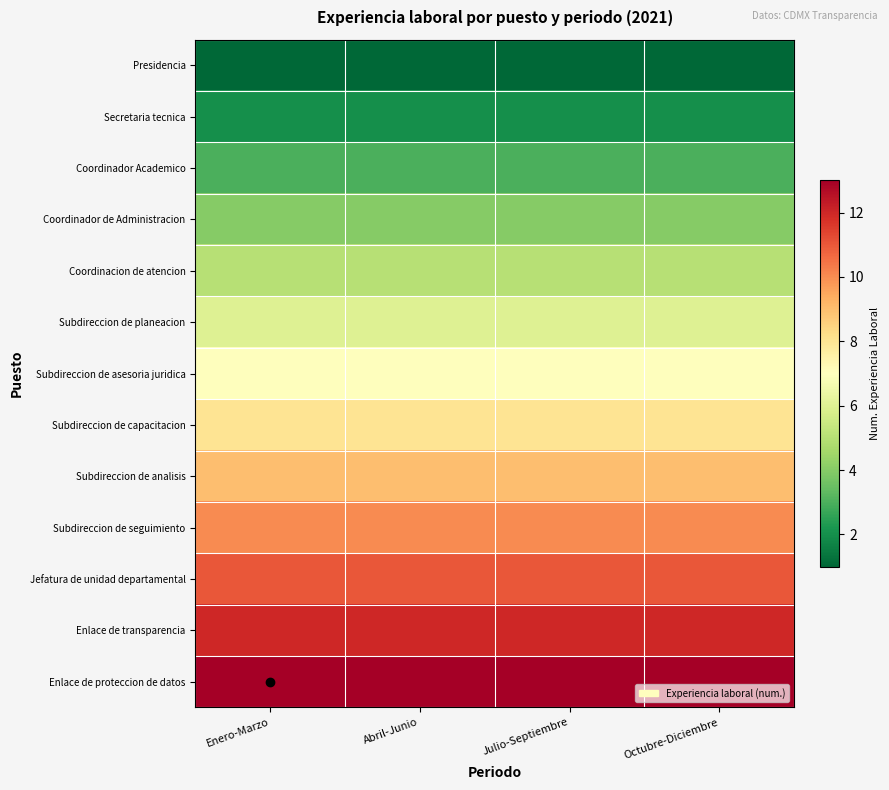

Which series has the largest total across all categories?

Enlace de proteccion de datos